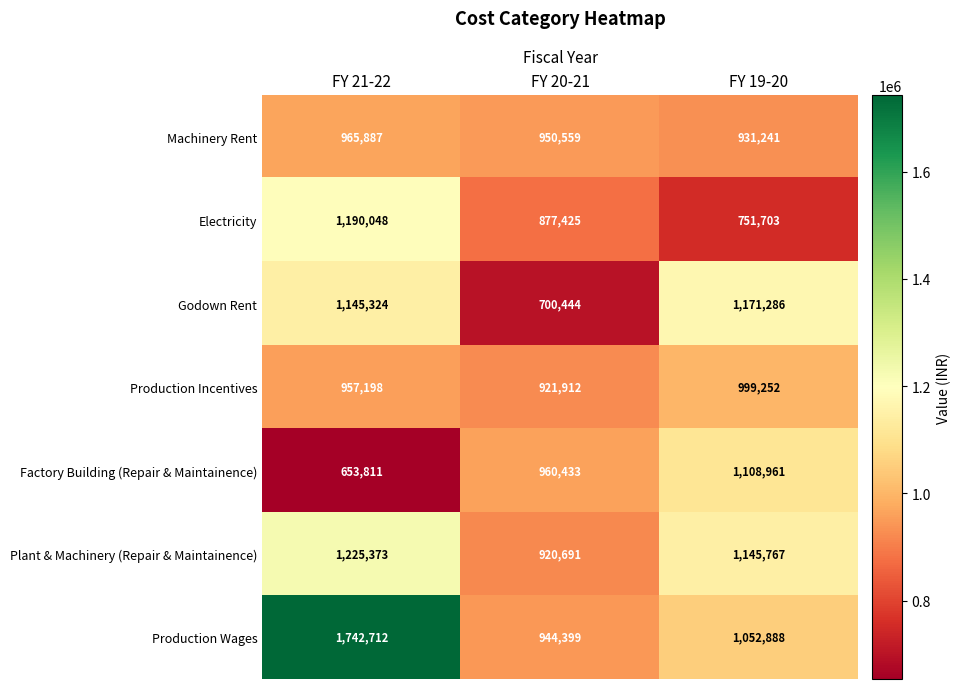

What is the minimum value shown in the chart?

653811